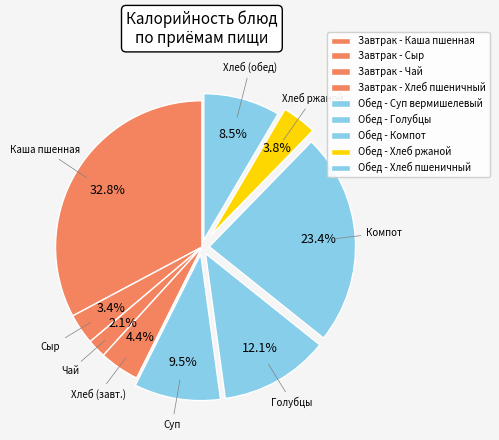

How many slices are in this pie chart?

9